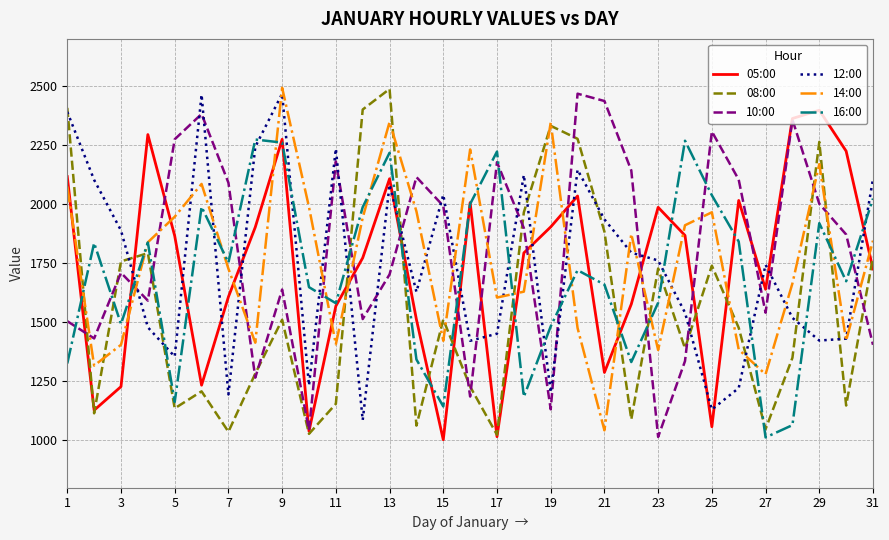

What is the minimum value for 08:00?

1024